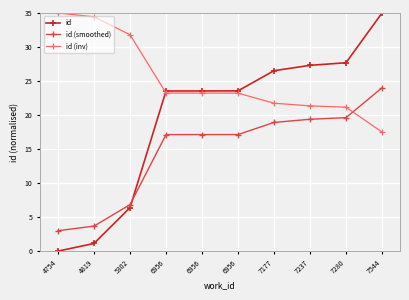

How many values in id are above zero?

9